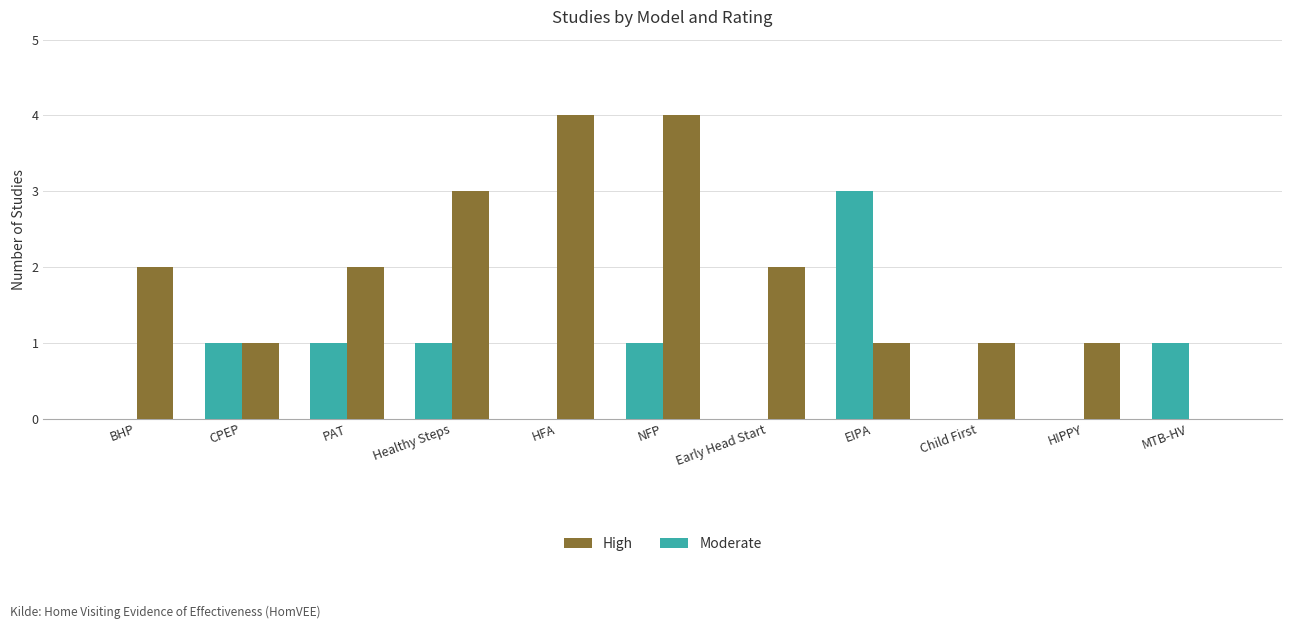

What is the greatest value displayed?

4